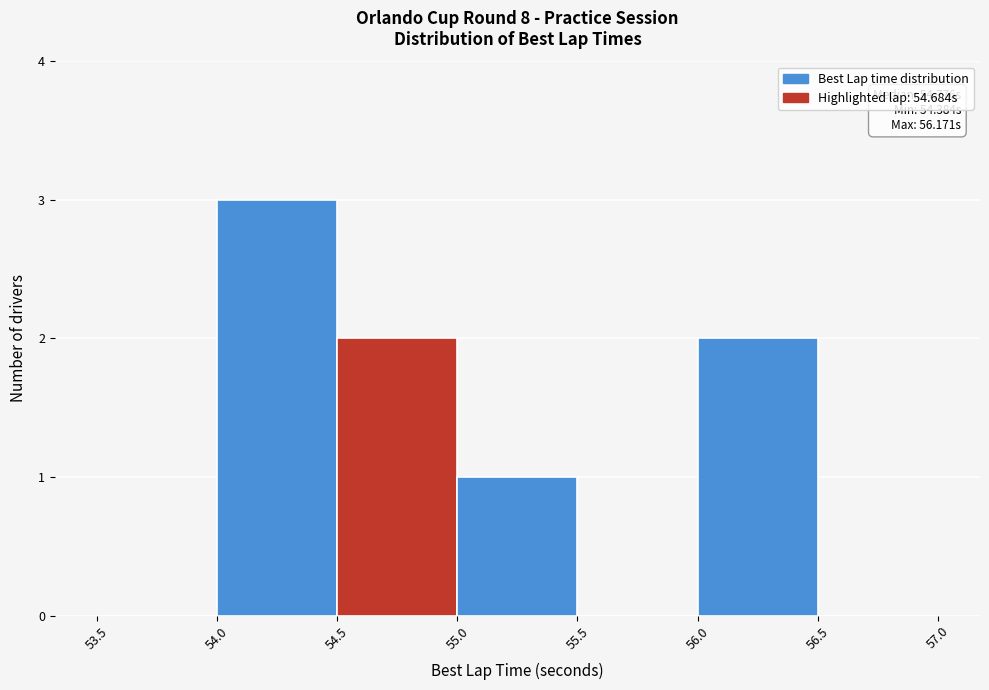

Which range on the x-axis has the tallest bar?

54.0 to 54.5